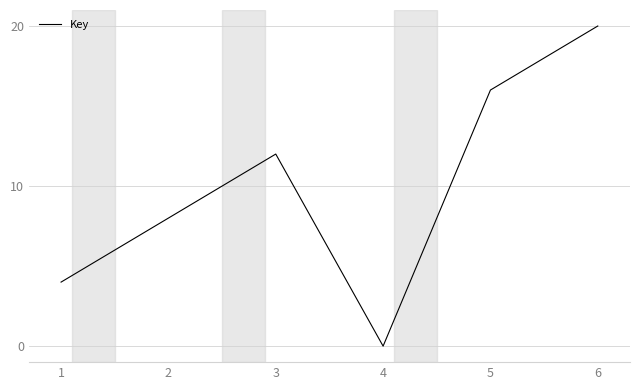

Between 2 and 3, which is larger?

3